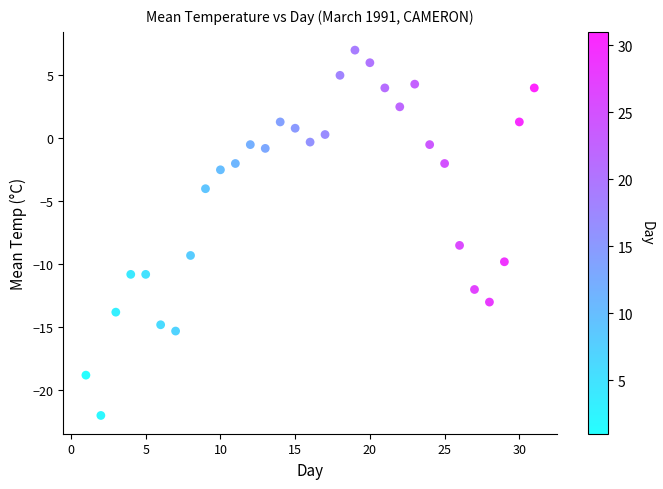

What is the range of X values (max minus min)?

30.0